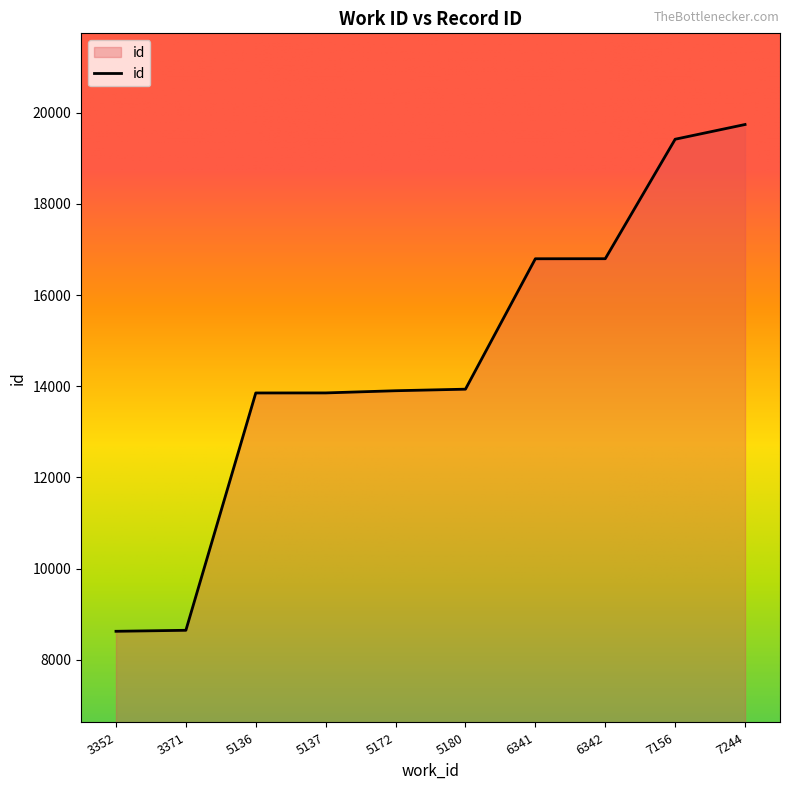

What is the difference between the maximum and minimum values?

11117